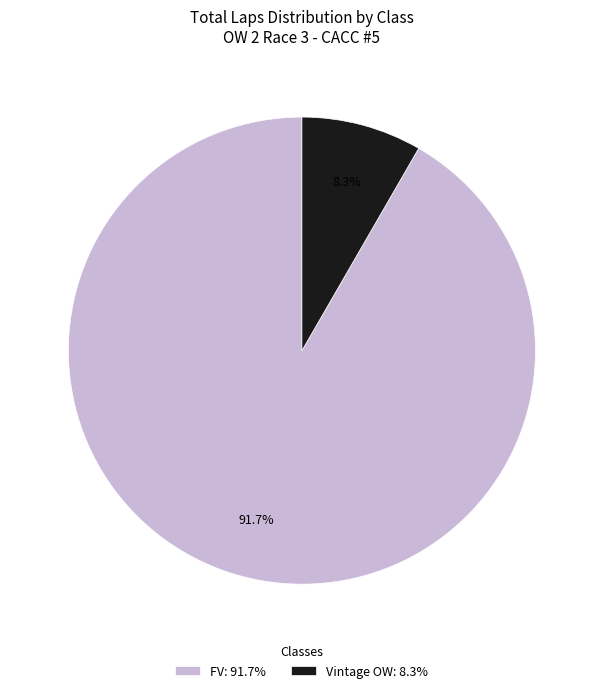

How many slices are in this pie chart?

2